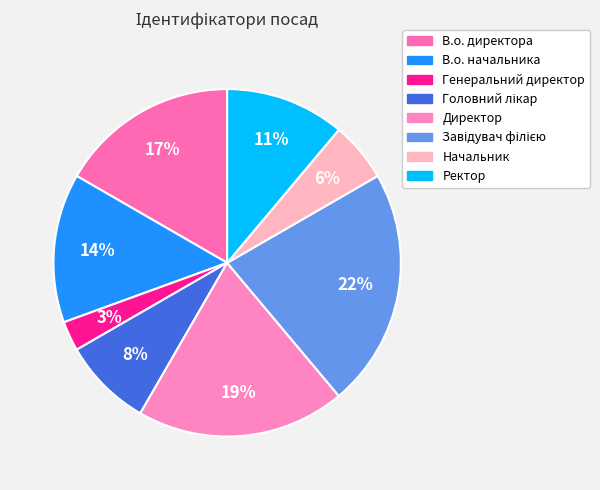

Count the number of slices in the pie.

8